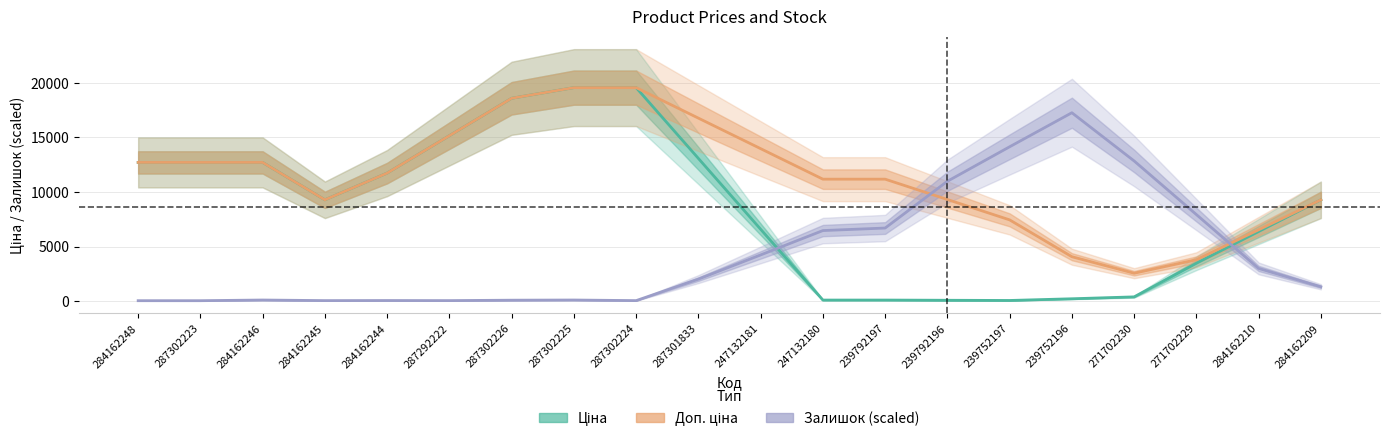

In Залишок (scaled), how many points are higher than both neighbors (excluding endpoints)?

4